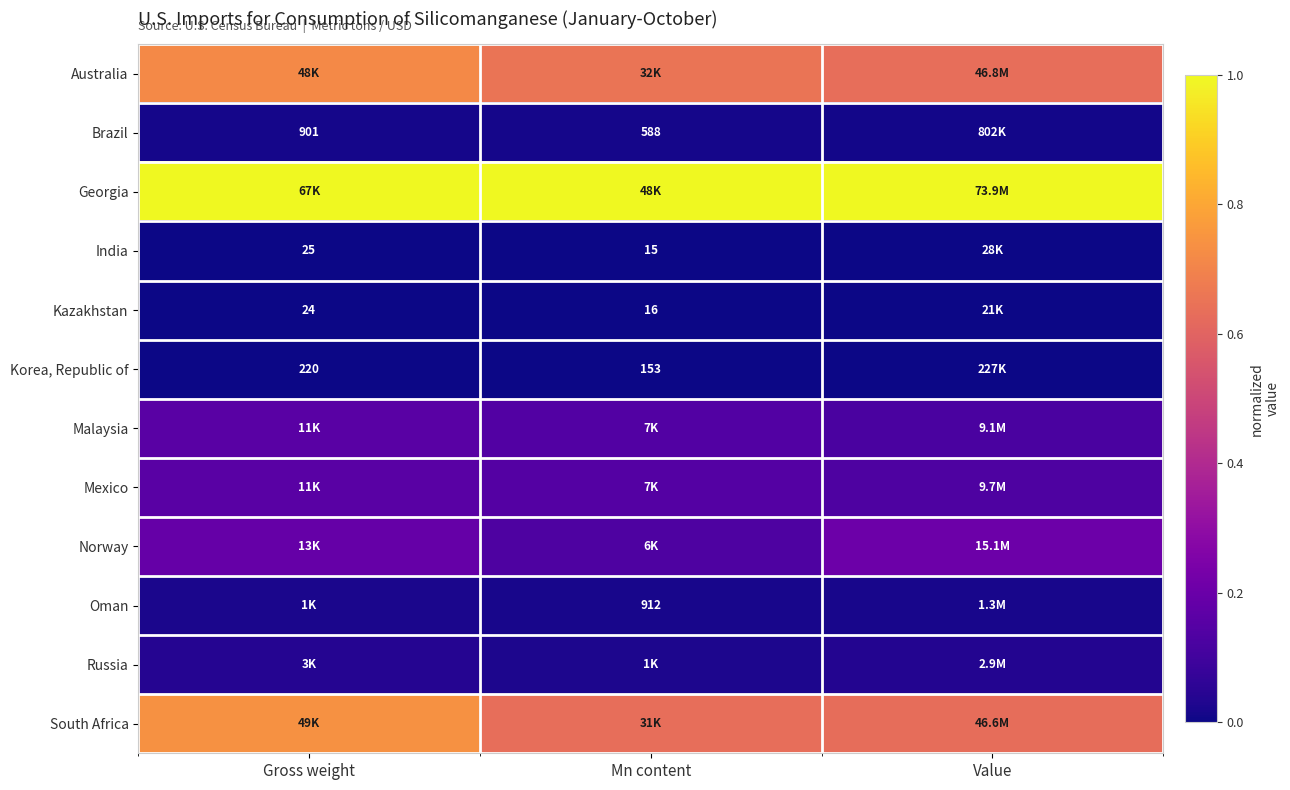

What is the total value across all series at Gross weight?

3.0